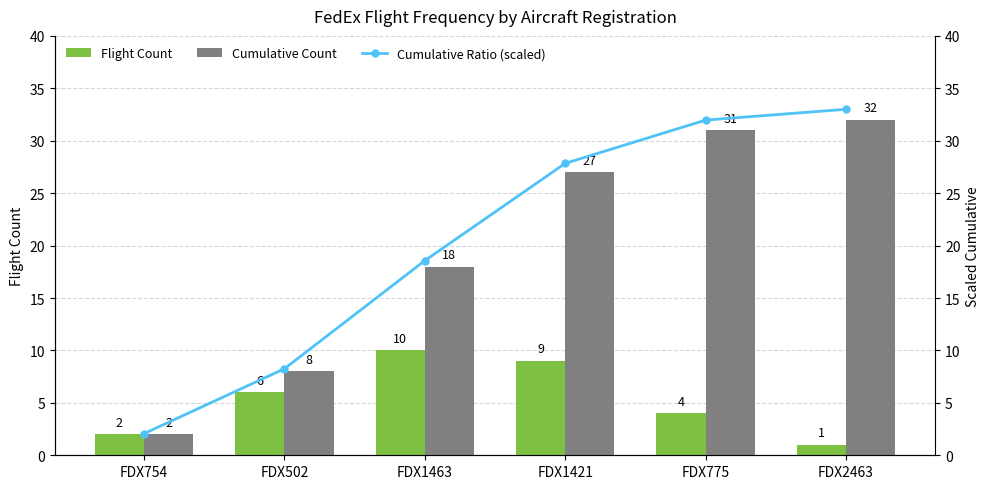

At which label is Cumulative Count closest to 17?

FDX1463